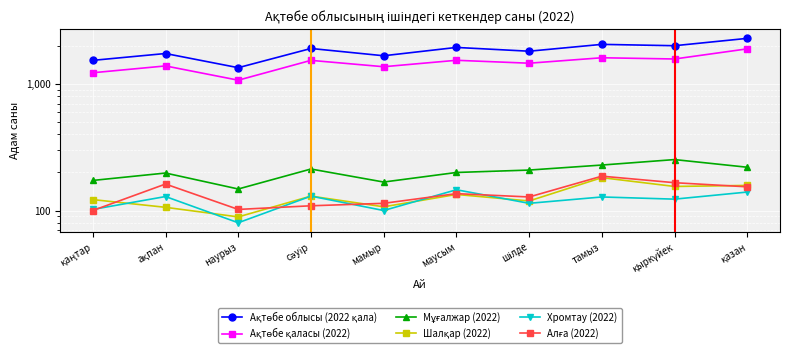

Count the number of categories in the chart.

10